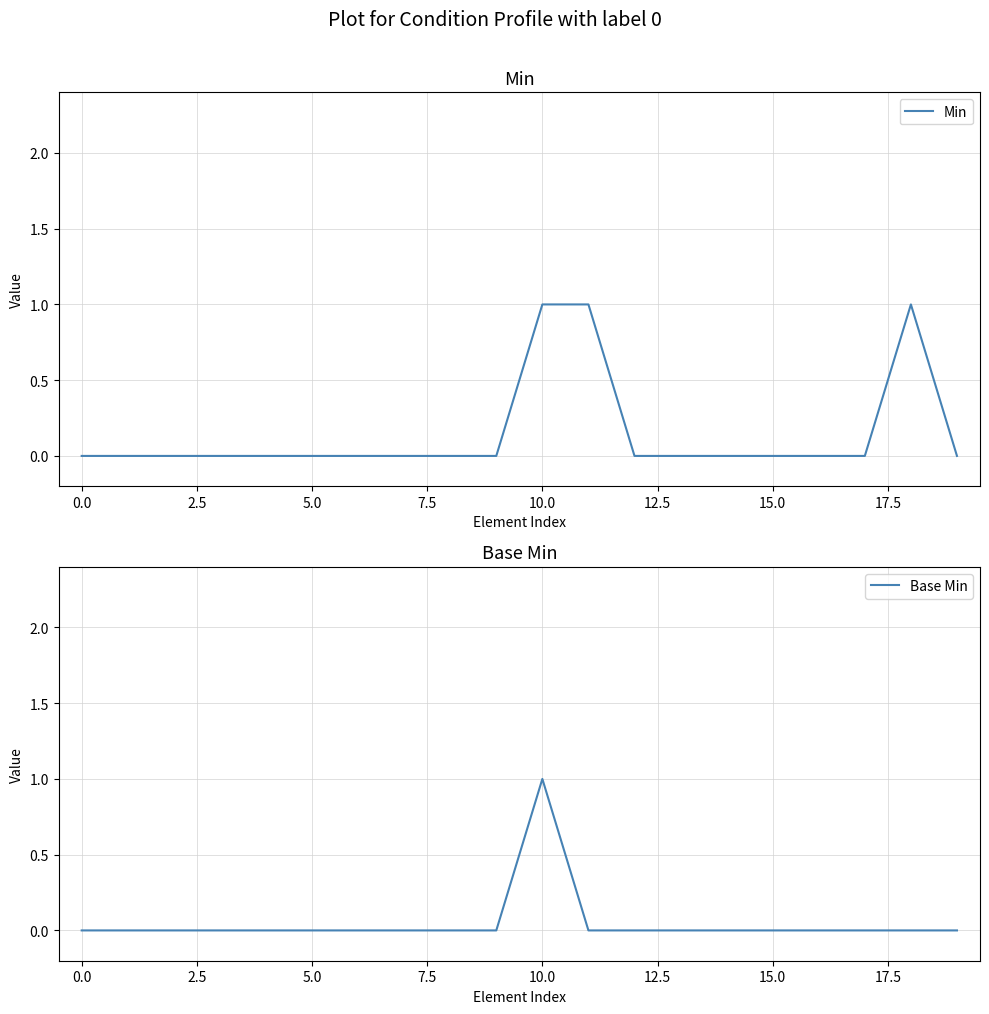

Which series has the largest range (max minus min)?

Min